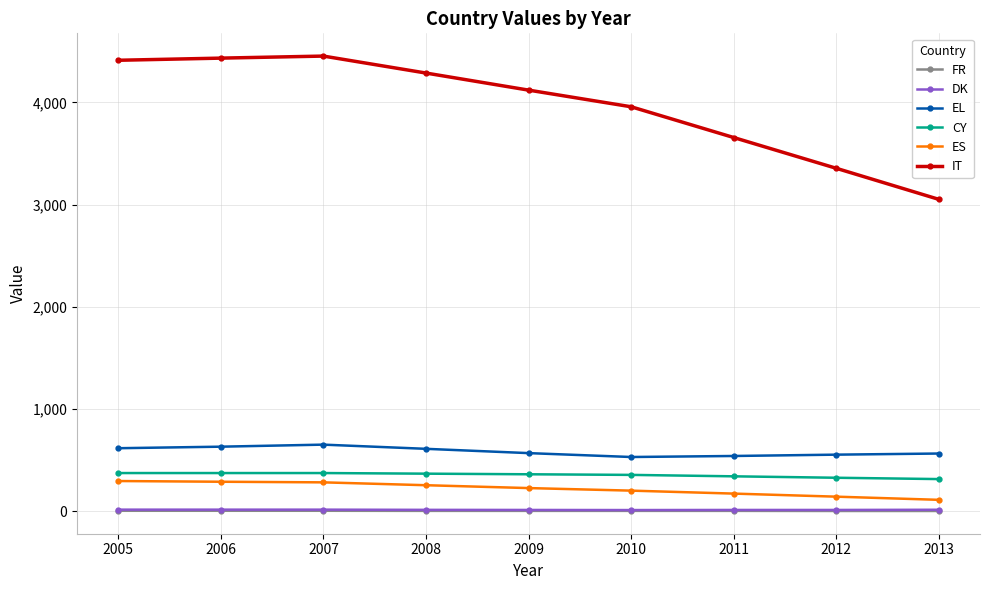

Which series has the largest total across all categories?

IT